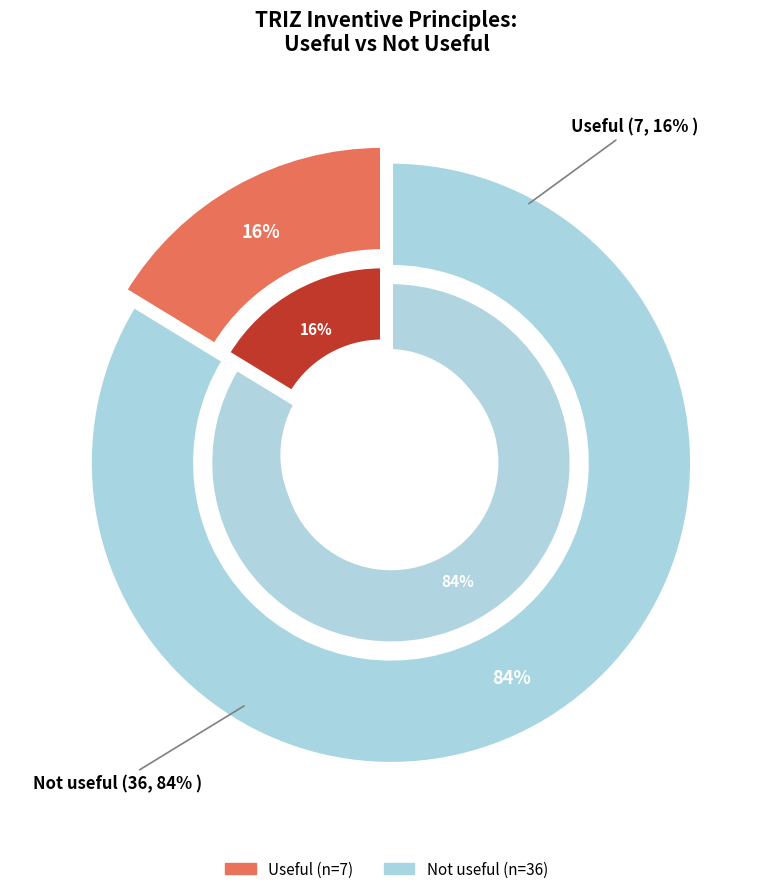

How many segments does this pie chart have?

2